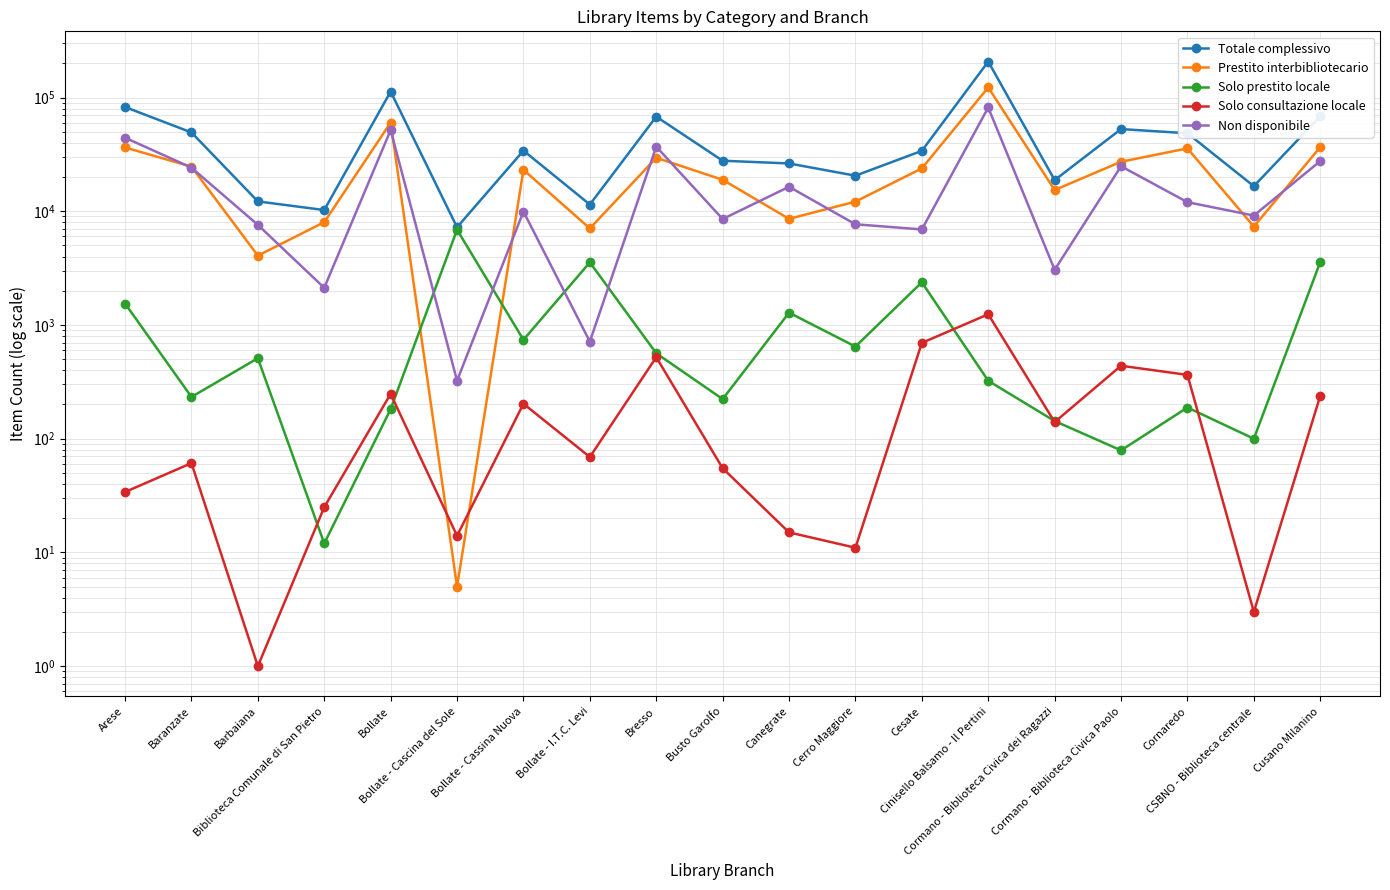

What is the difference between the highest and lowest values at Cesate?

33281